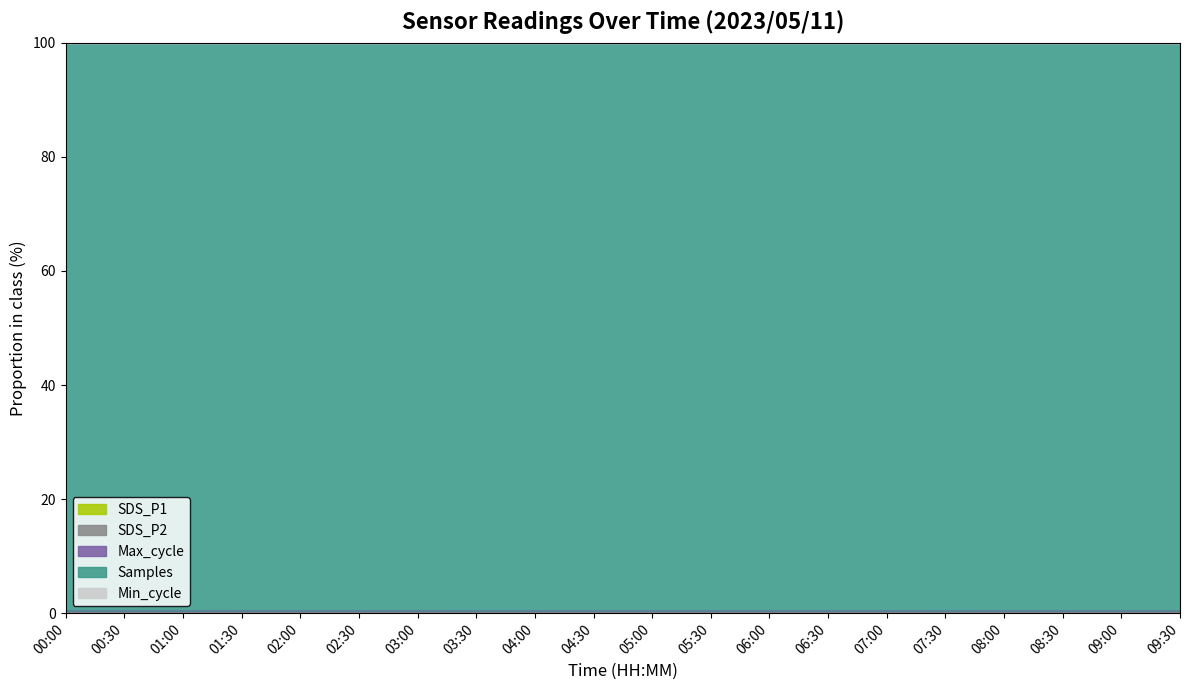

Which category has the lowest value in the SDS_P2 series?

05:30